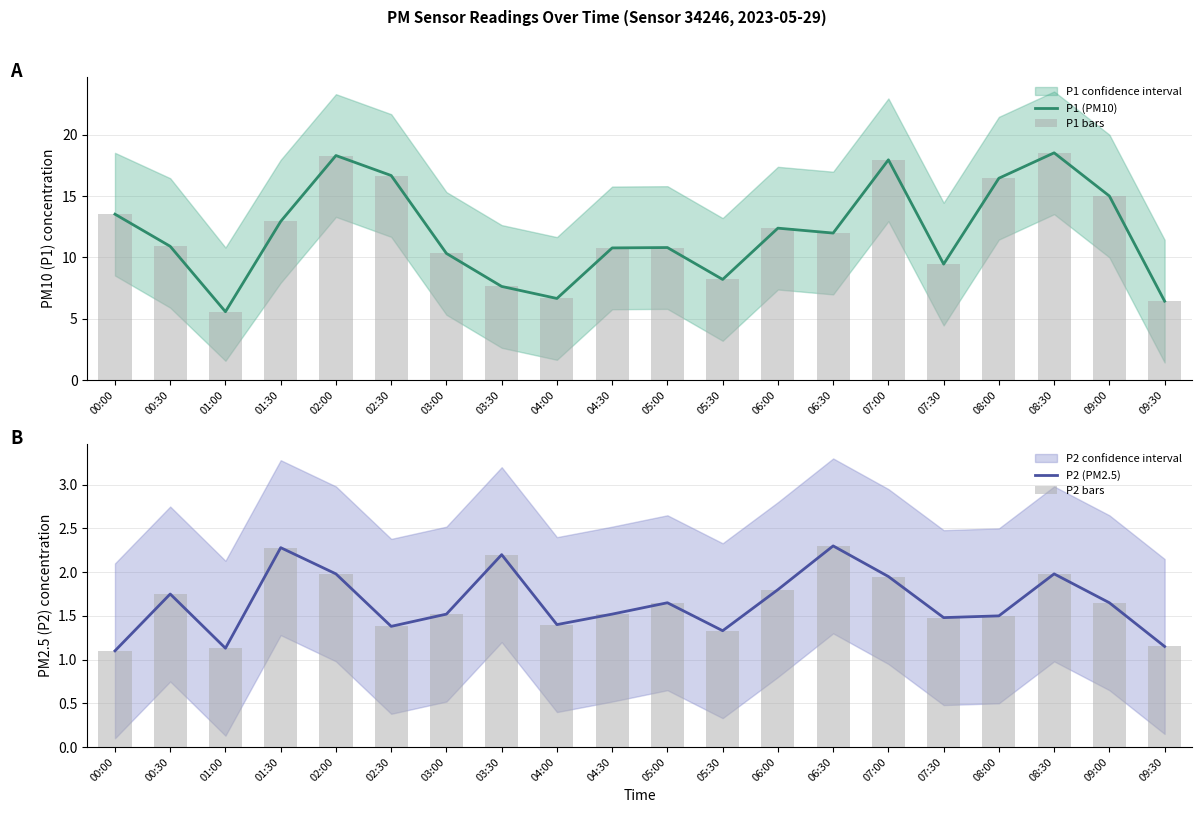

What is the highest value of the P2 (PM2.5) series?

2.3